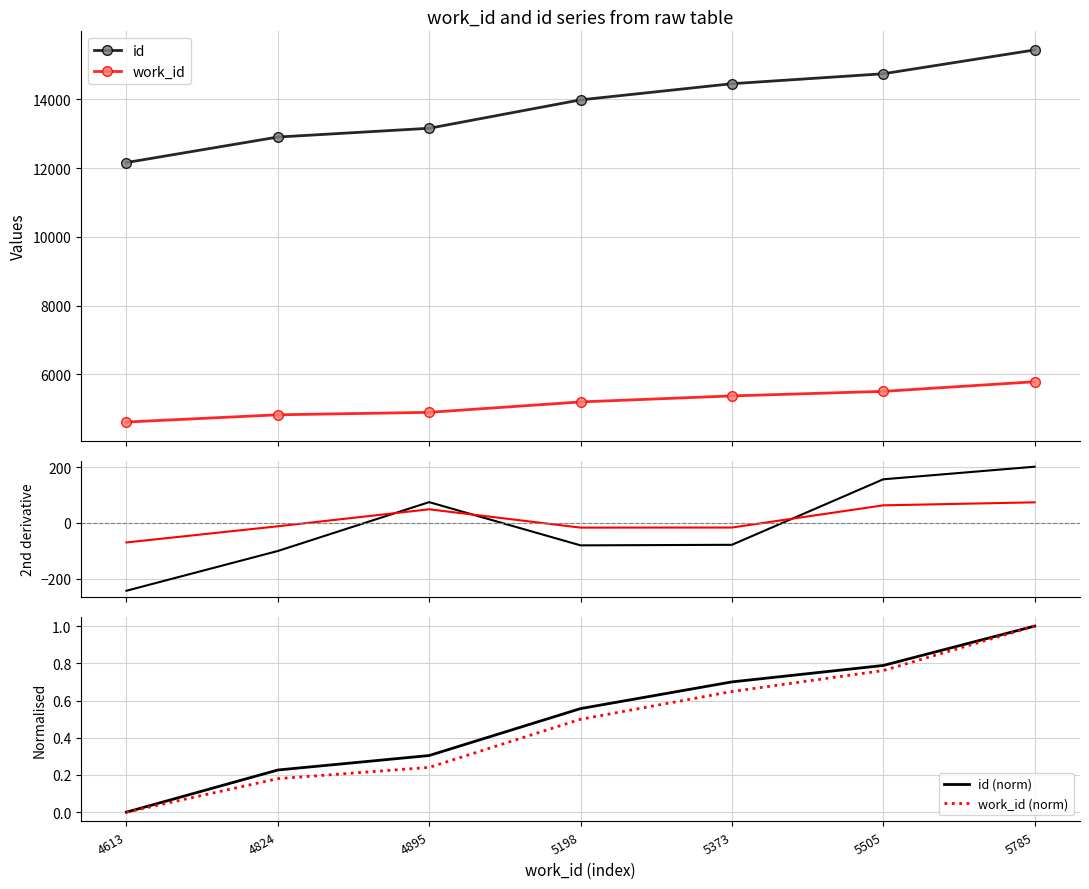

List the series in order of their peak value, lowest first.

id (norm), work_id (norm), work_id, id